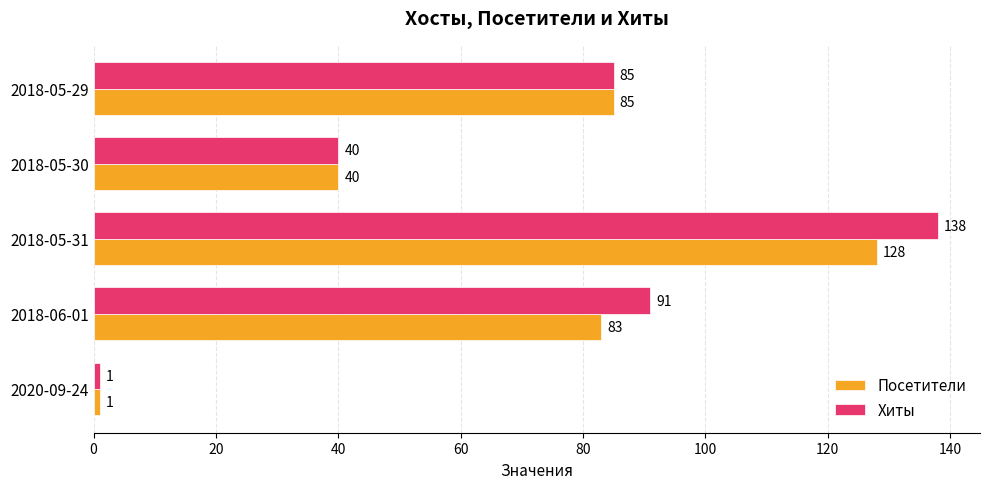

The value of Хиты at 2020-09-24 is 1. True or false?

True